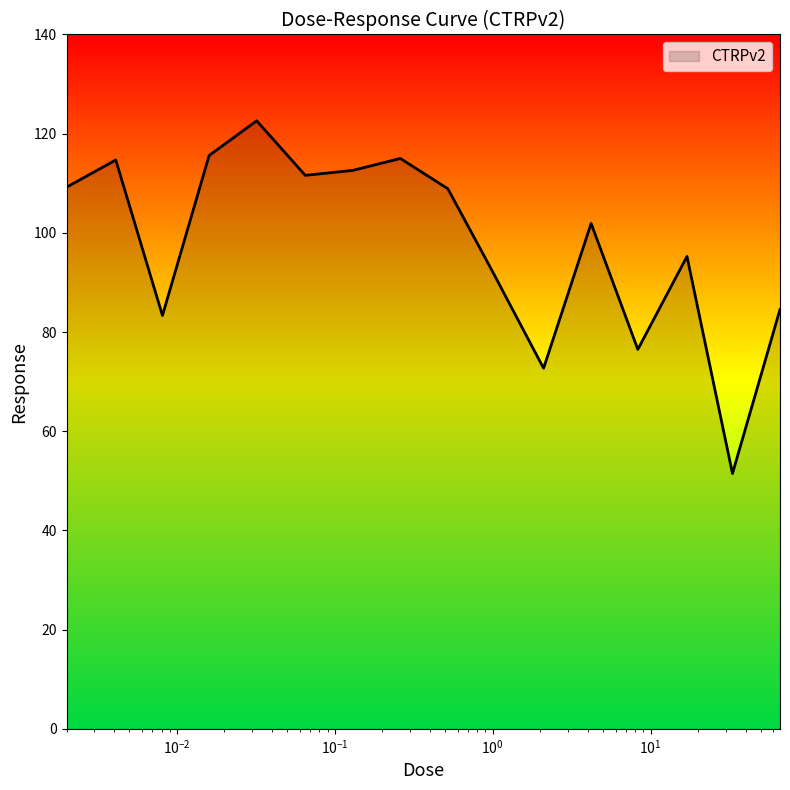

What is the difference between the maximum and minimum values?

71.1